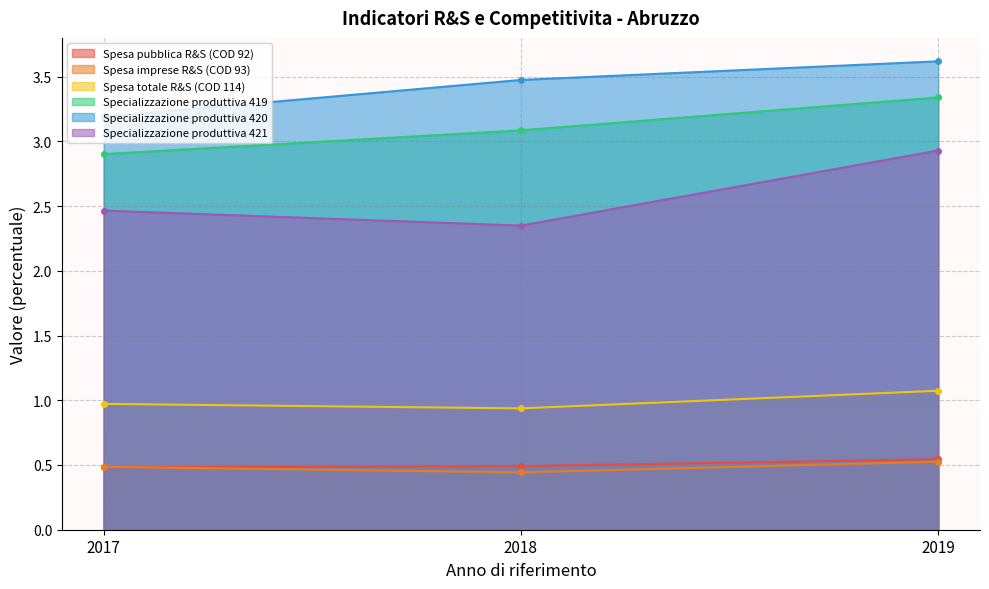

Rank the series by their maximum value, from highest to lowest.

Specializzazione produttiva 420, Specializzazione produttiva 419, Specializzazione produttiva 421, Spesa totale R&S (COD 114), Spesa pubblica R&S (COD 92), Spesa imprese R&S (COD 93)